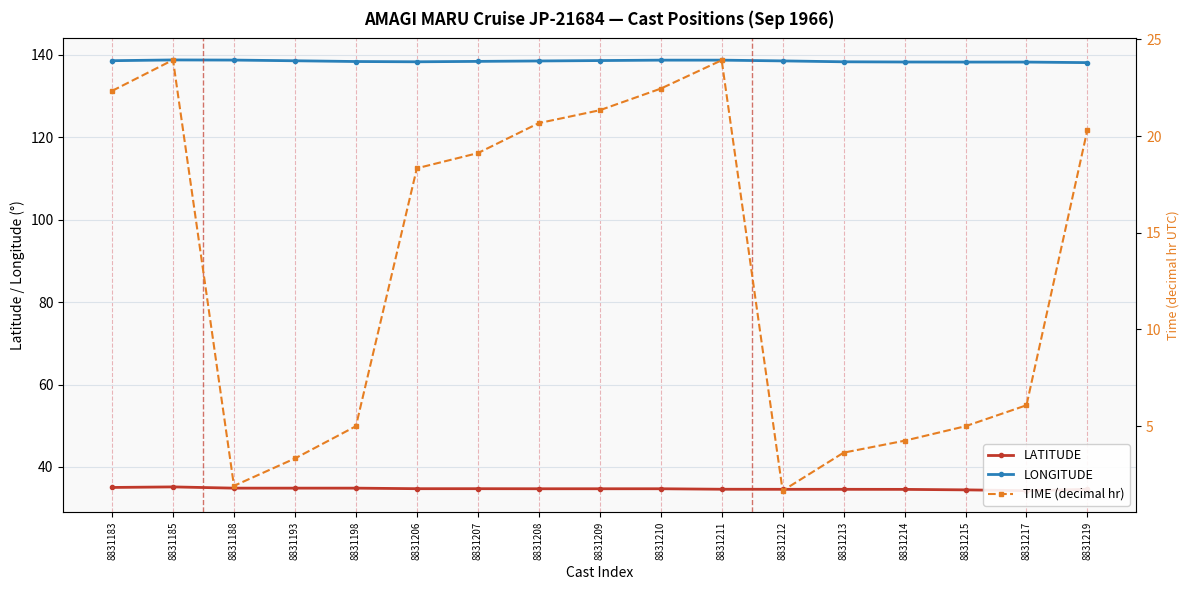

True or false: LONGITUDE has a value of 55.0 at 8831214.

False